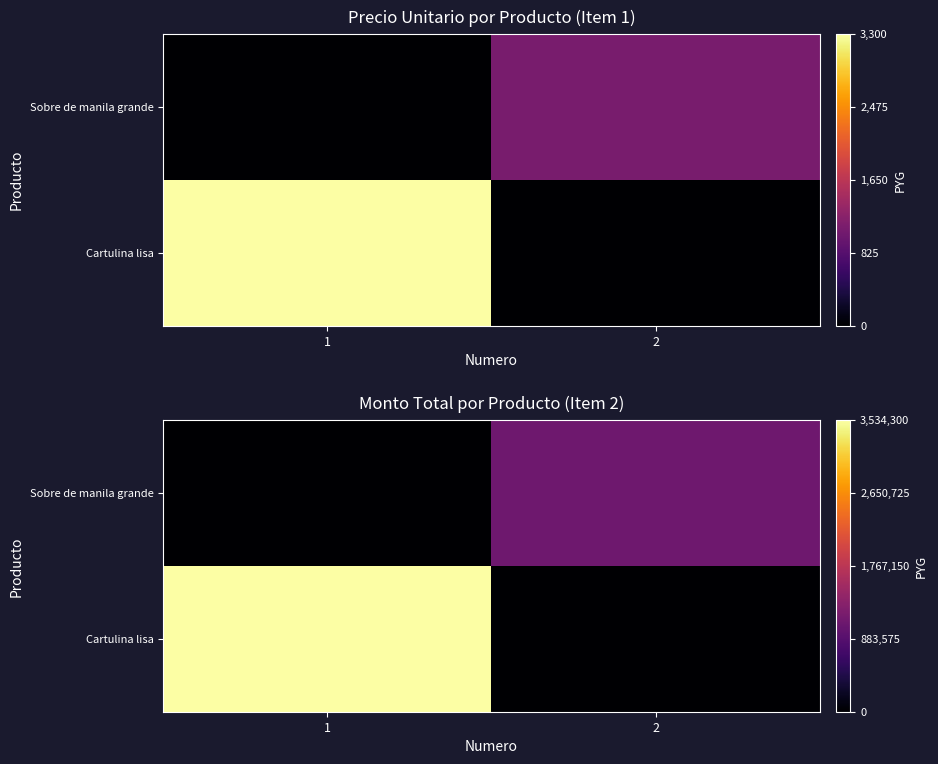

Which series changed the most between 1 and 2?

Cartulina lisa